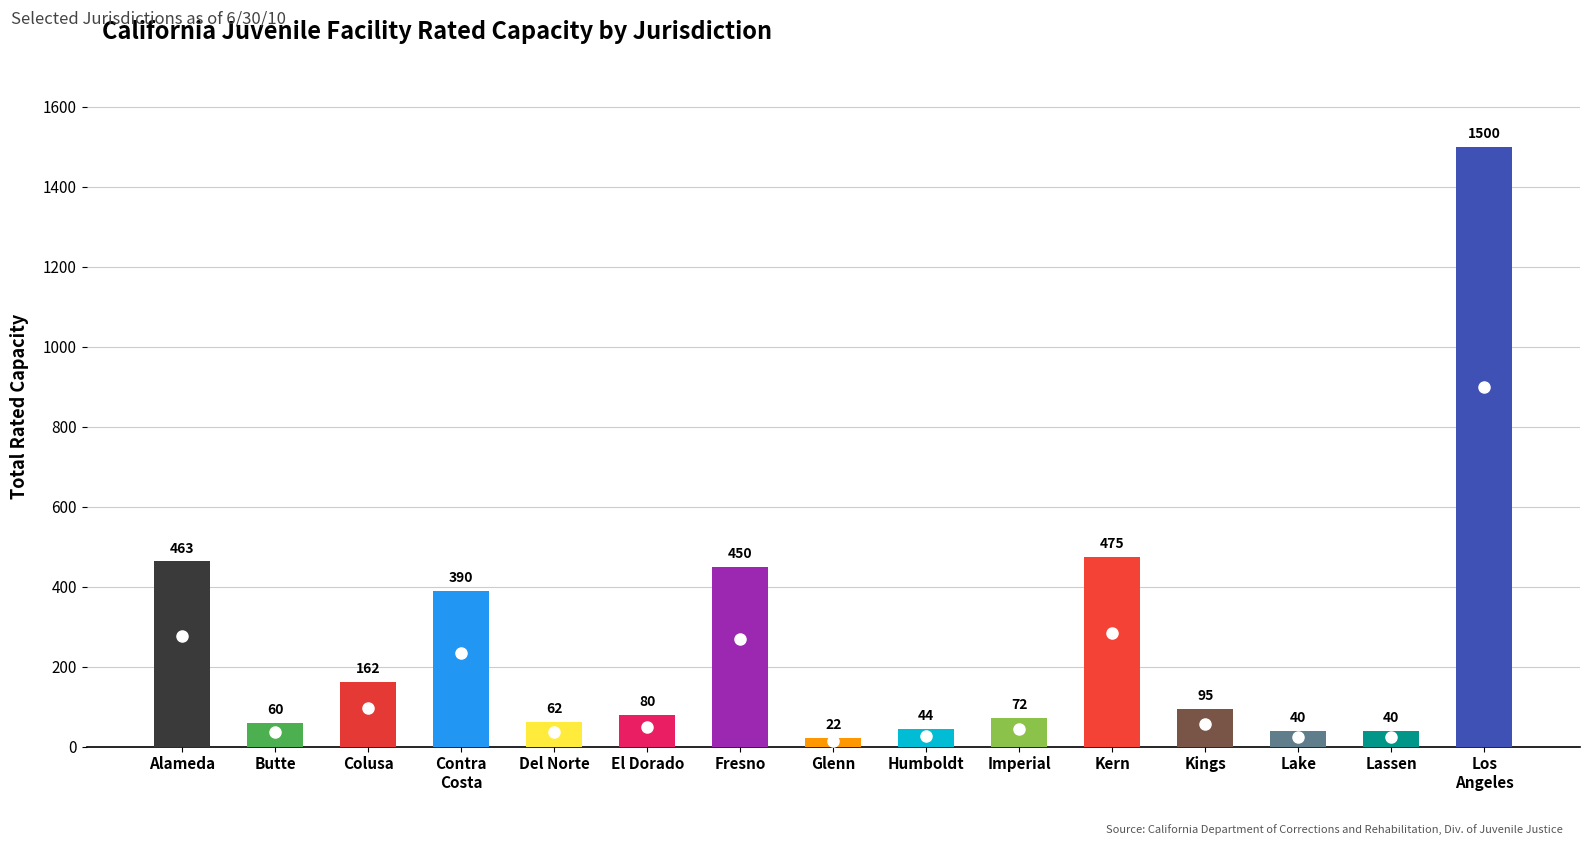

What is the smallest value displayed?

22